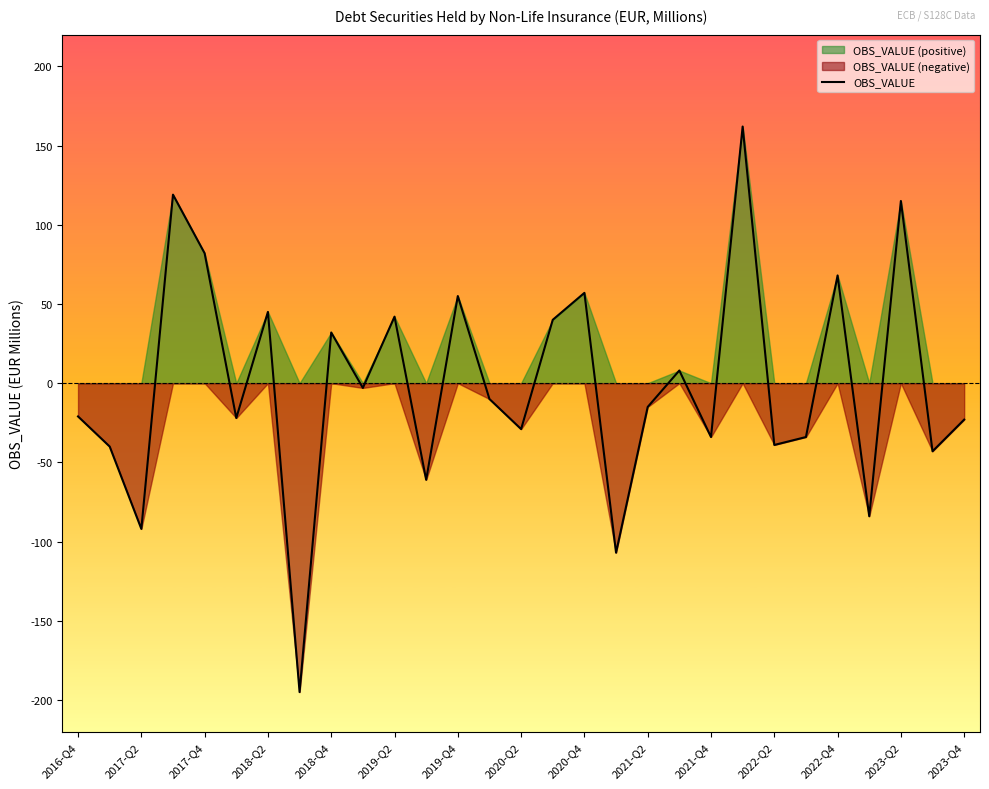

The value of OBS_VALUE at 2019-Q4 is 55. True or false?

True